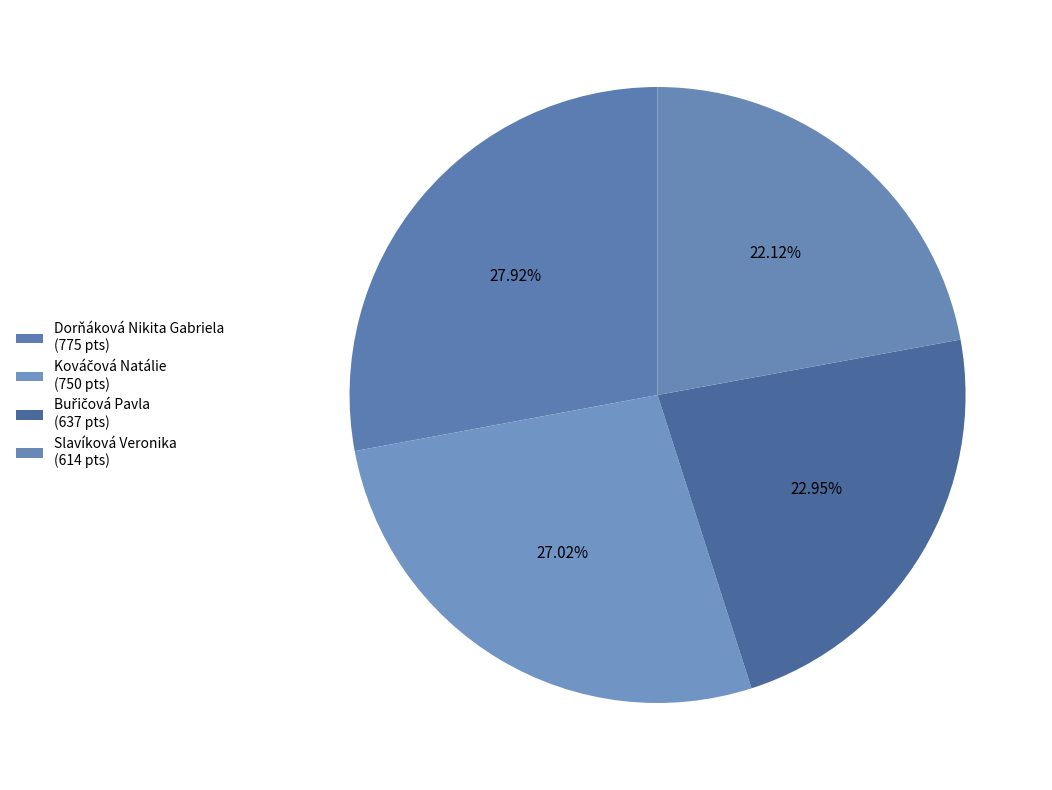

Count the number of slices in the pie.

4